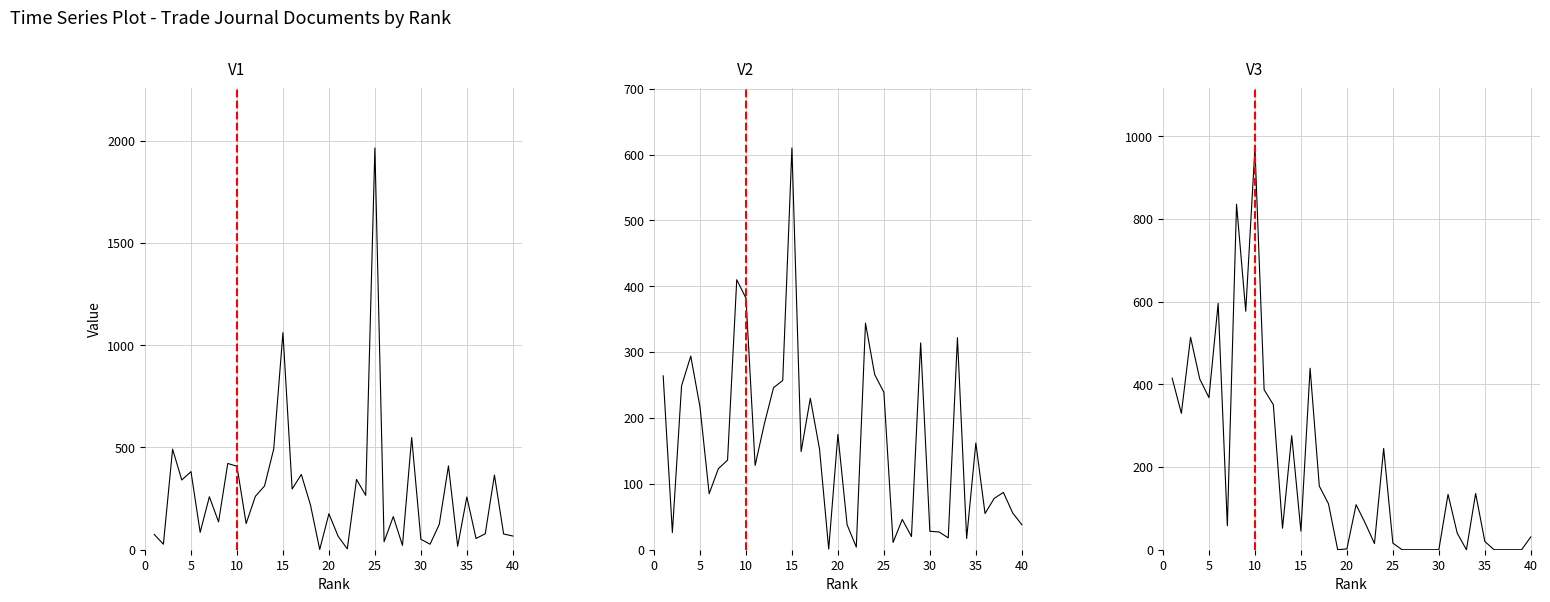

Between 12 and 19, which series saw the biggest shift?

Total Docs. (2002)